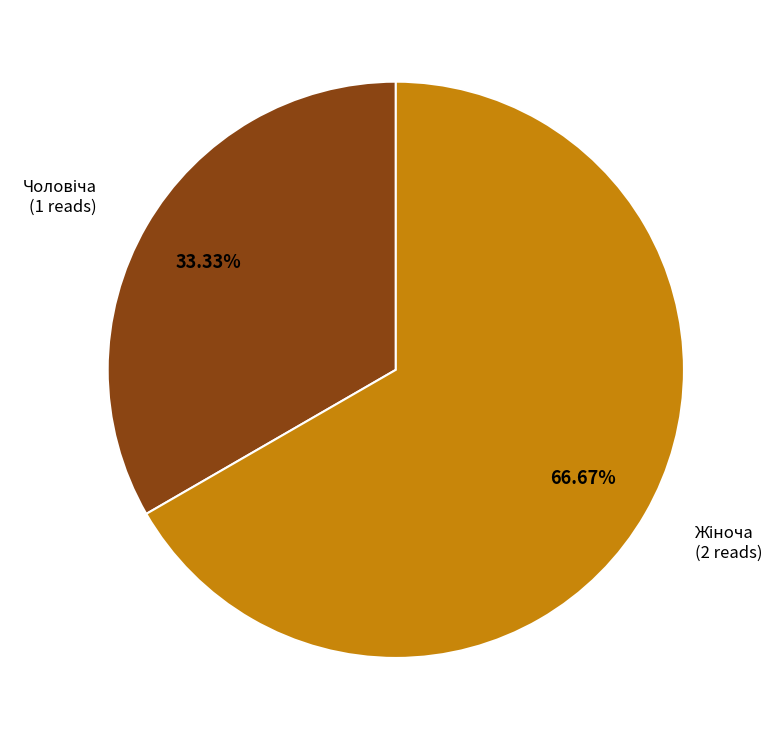

Count the number of slices in the pie.

2